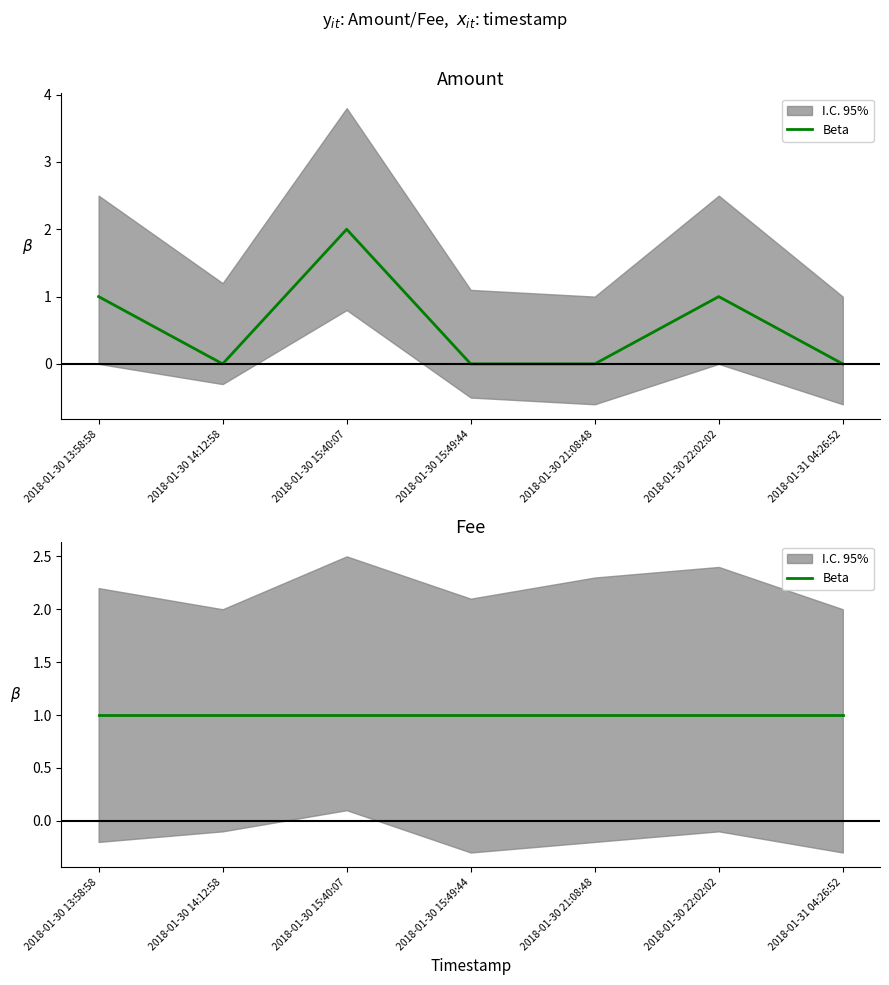

Where is the first local maximum?

2018-01-30 15:40:07